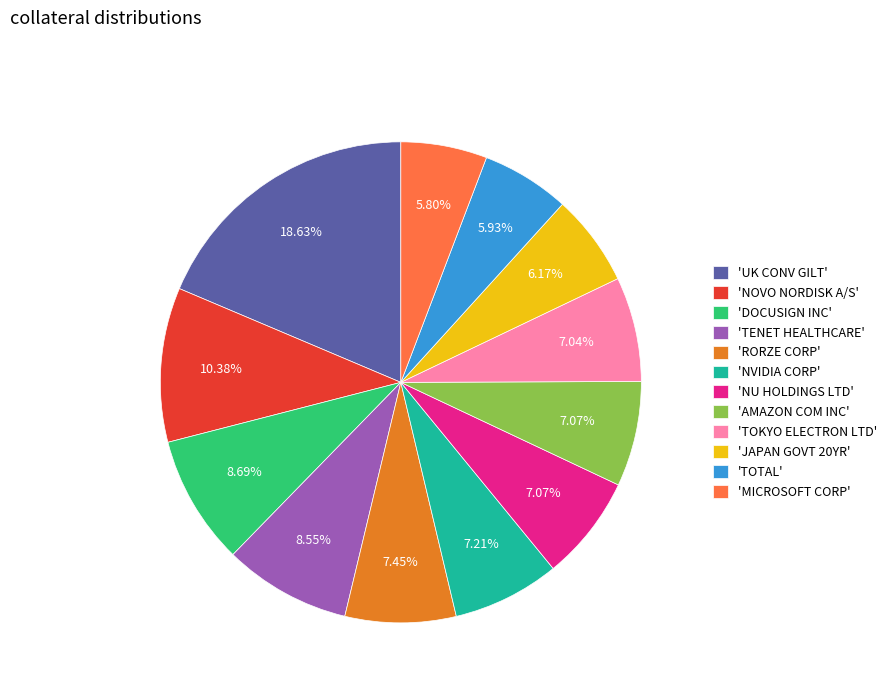

Which category has the biggest portion of the pie?

'UK CONV GILT'